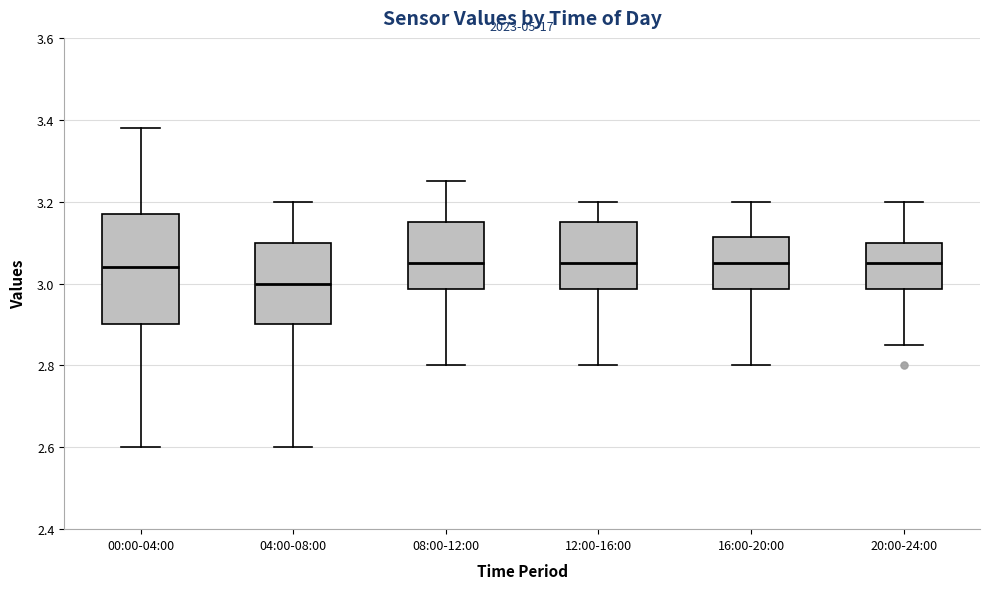

Which box has the lowest median line?

04:00-08:00